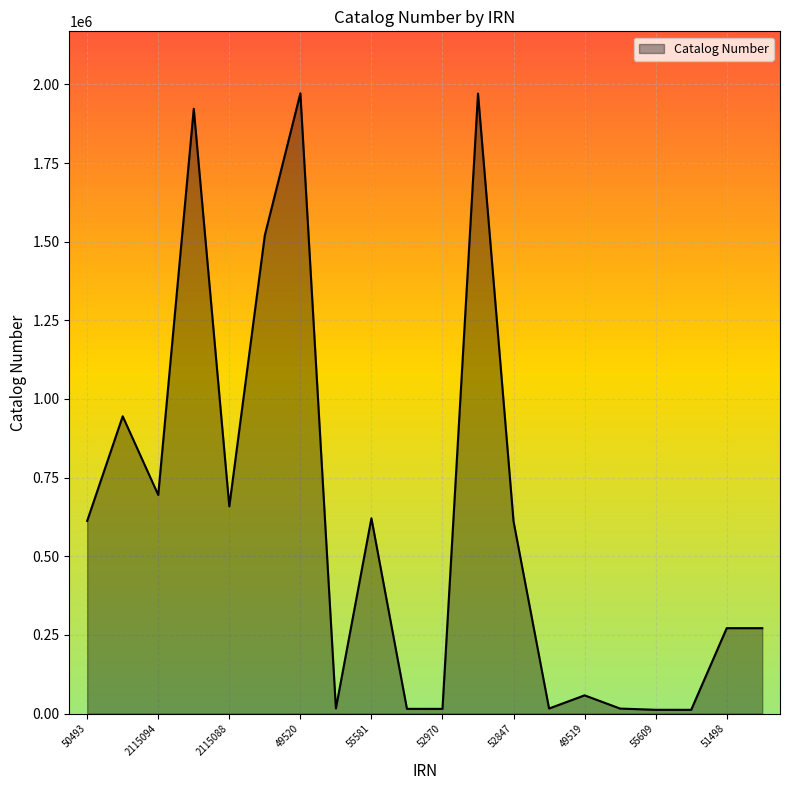

What is the greatest value displayed?

1971505